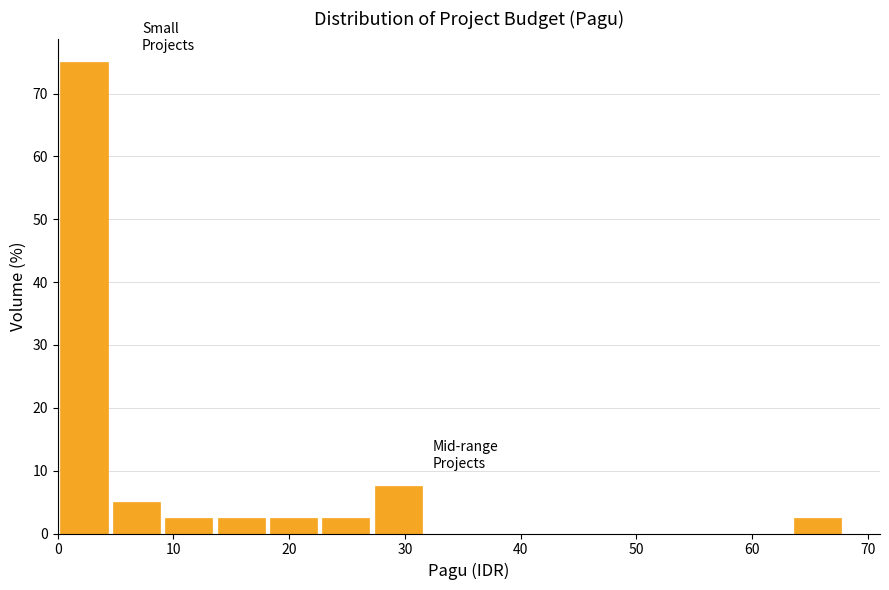

Reading left to right, transcribe this chart: for each bar, give the range it covers on the x-axis and its height. Neither the bar edges nor the heights are printed on the chart, so give them approximately, as read against the axes.

0 to 5: 75
5 to 9: 5
9 to 14: 3
14 to 18: 3
18 to 23: 3
23 to 27: 3
27 to 32: 8
32 to 36: 0
36 to 41: 0
41 to 45: 0
45 to 50: 0
50 to 54: 0
54 to 59: 0
59 to 63: 0
63 to 68: 3